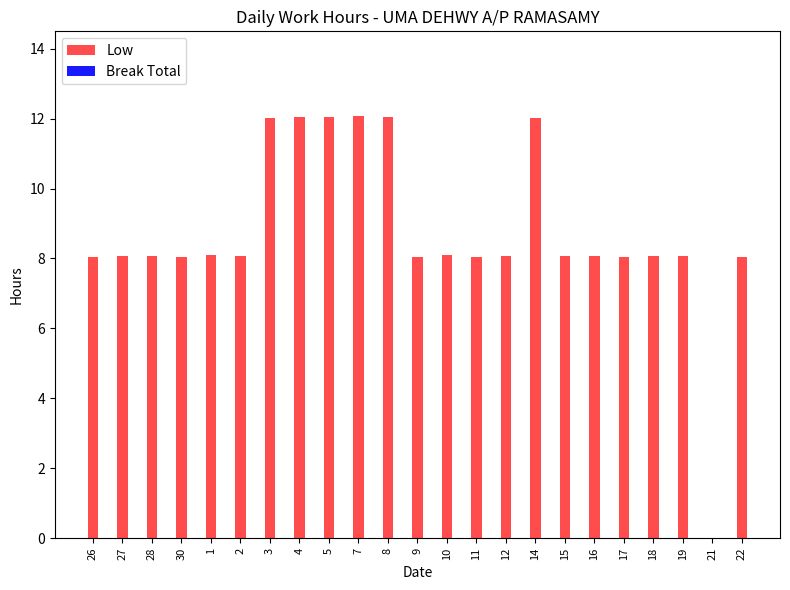

The value at 22 is 2.8. True or false?

False